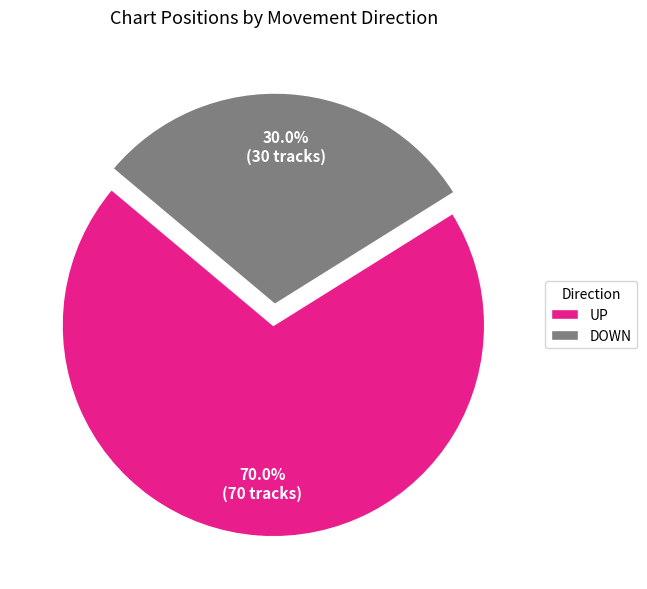

Rank the categories by value from lowest to highest.

DOWN, UP